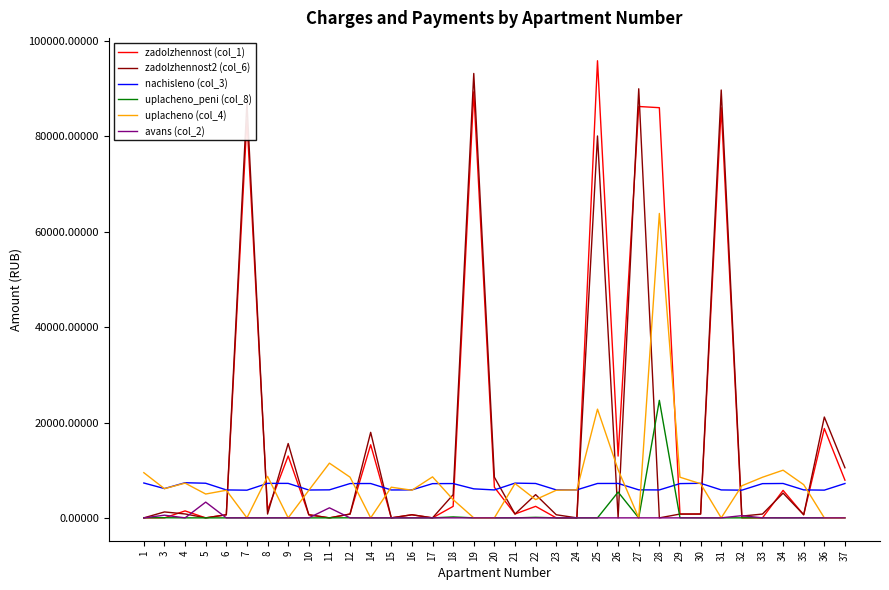

True or false: nachisleno (col_3) and uplacheno_peni (col_8) cross at least once.

True